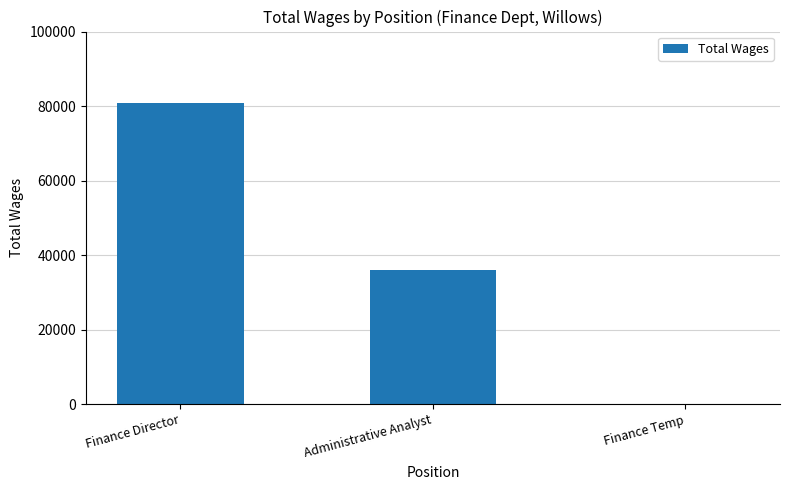

True or false: the data shows 21393 at Administrative Analyst.

False